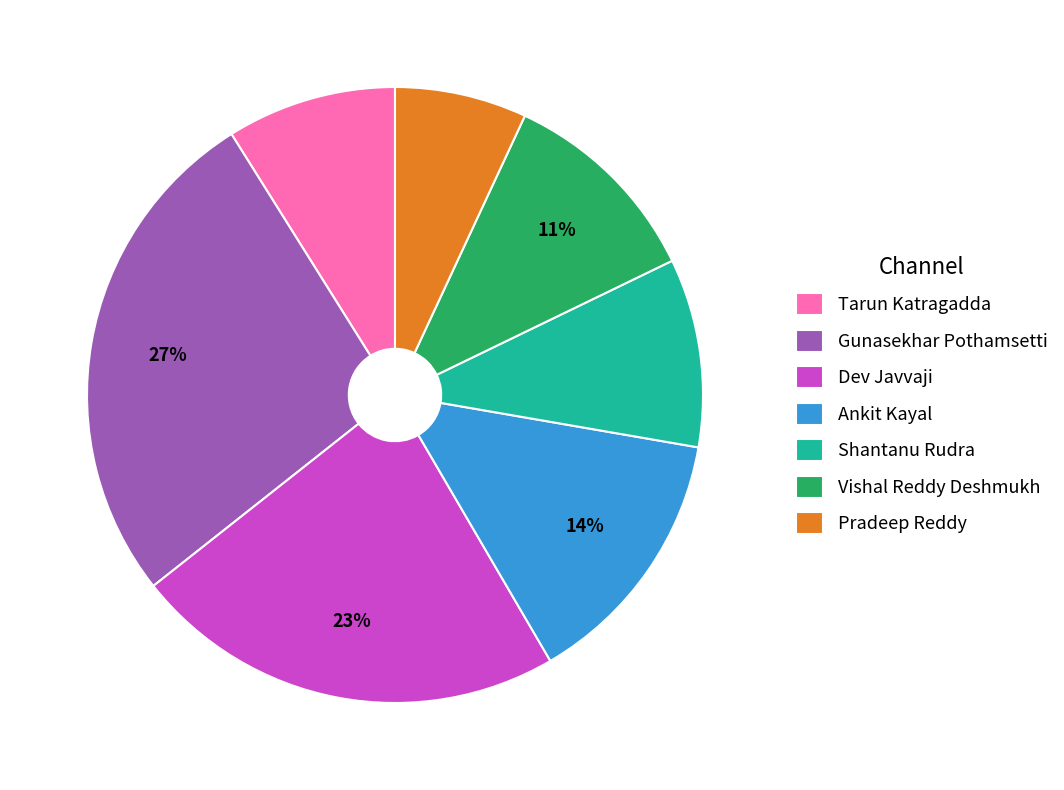

Is there any slice that represents more than half of the pie?

No